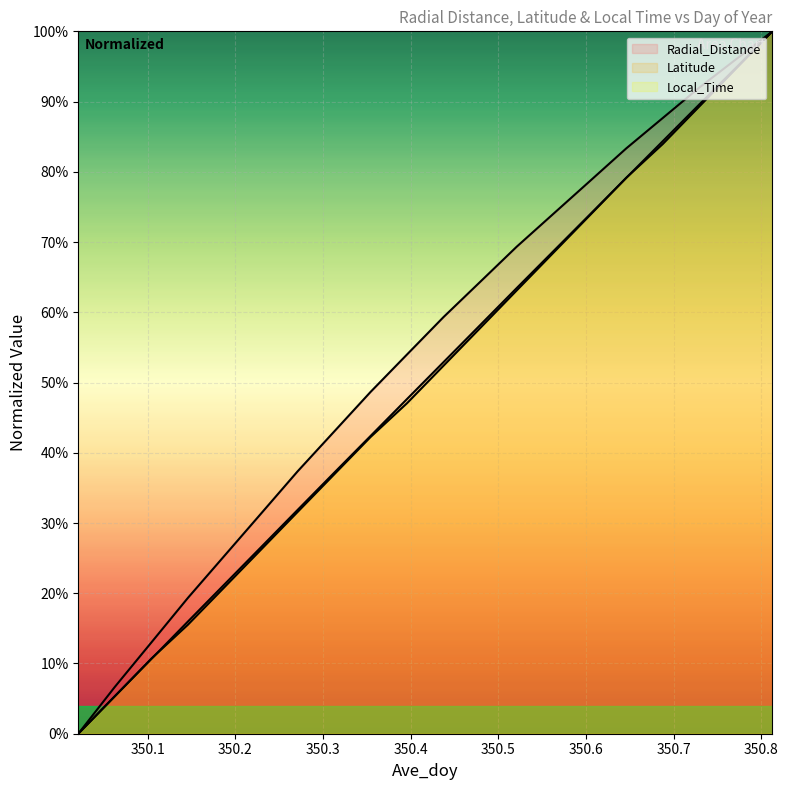

How many values in Local_Time (line) are above zero?

19